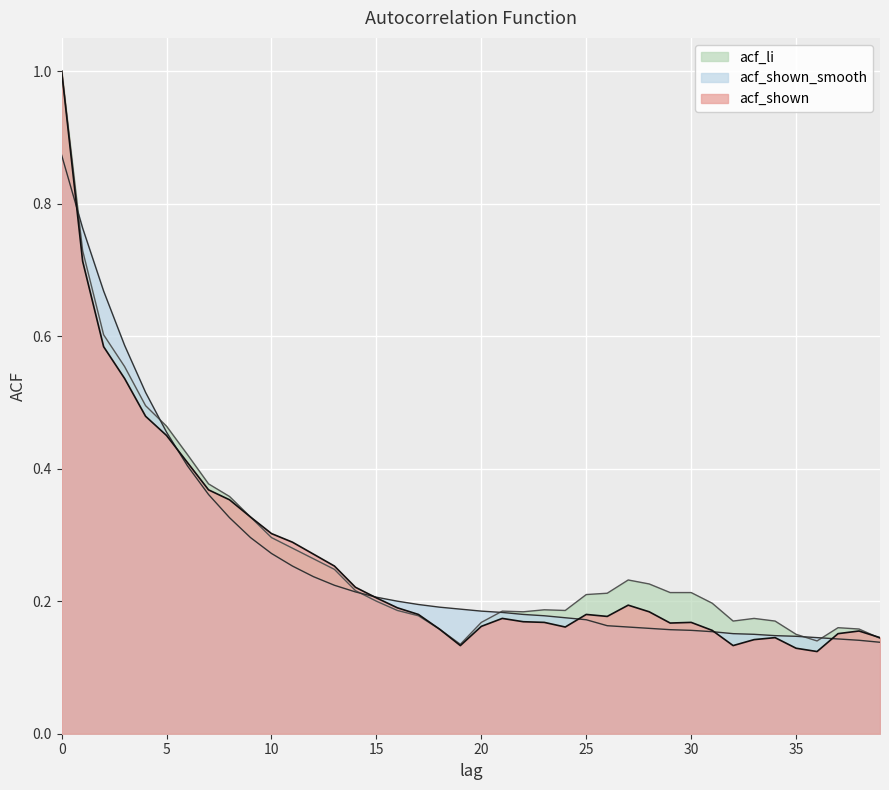

True or false: acf_shown_smooth has a value of 0.7 at 2.

True